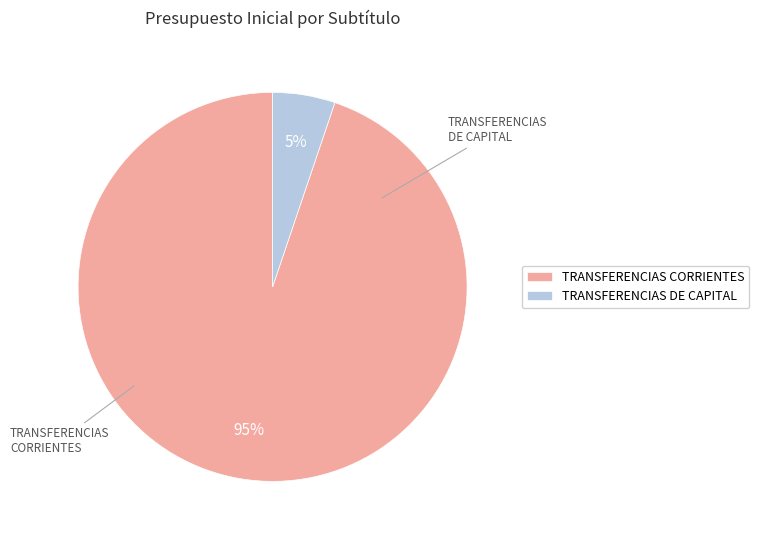

To the nearest percent, what percentage of the pie is TRANSFERENCIAS DE CAPITAL?

5%